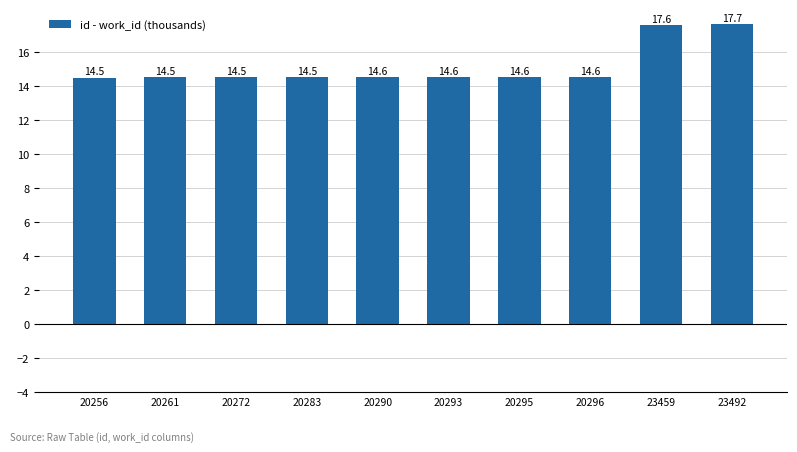

What is the sum of all values?

151.6